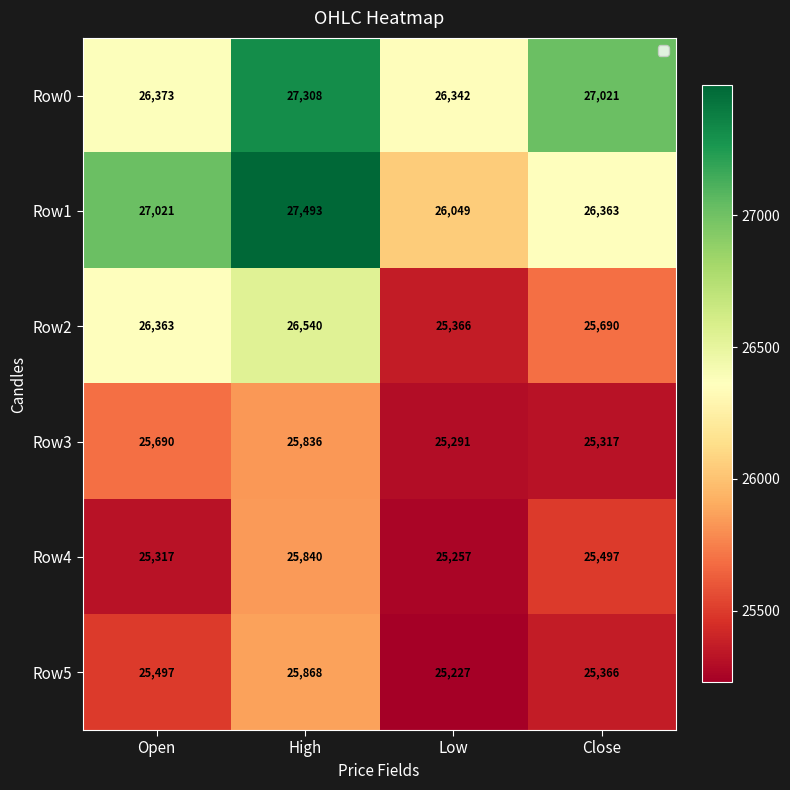

Between High and Low, which series saw the biggest shift?

Row1